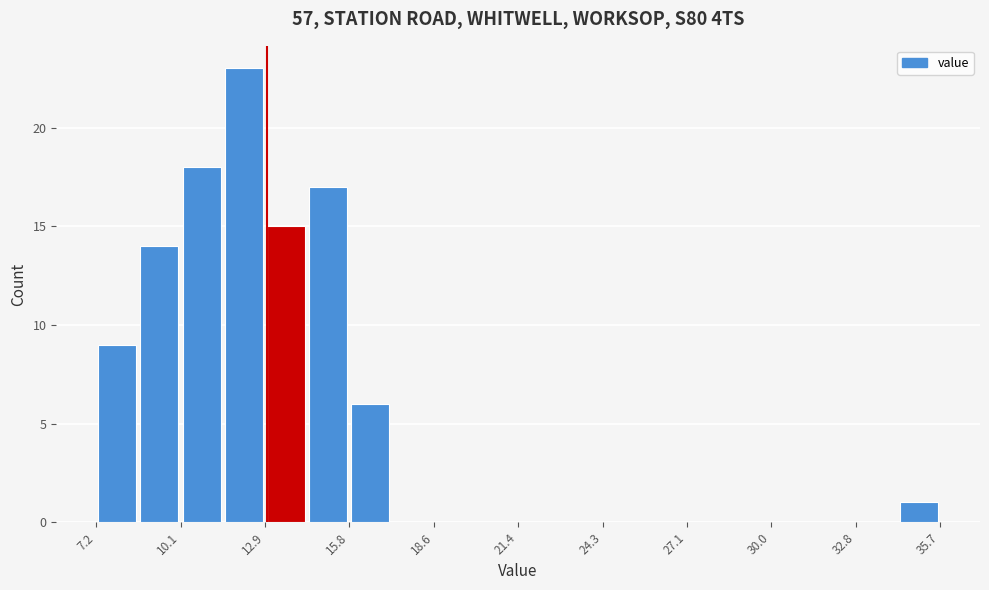

Around what value on the x-axis is the tallest bar? Give the approximate position of its centre, as read against the axis.

12.0